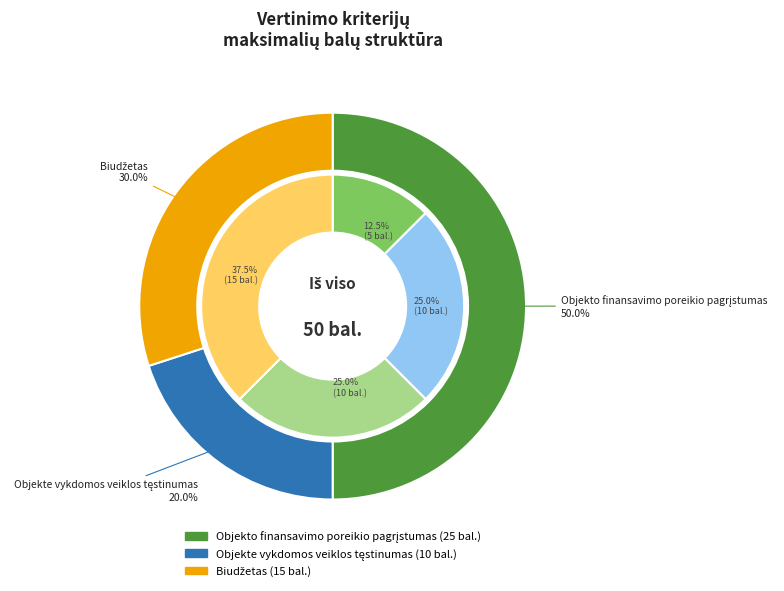

Does any single category account for the majority?

No